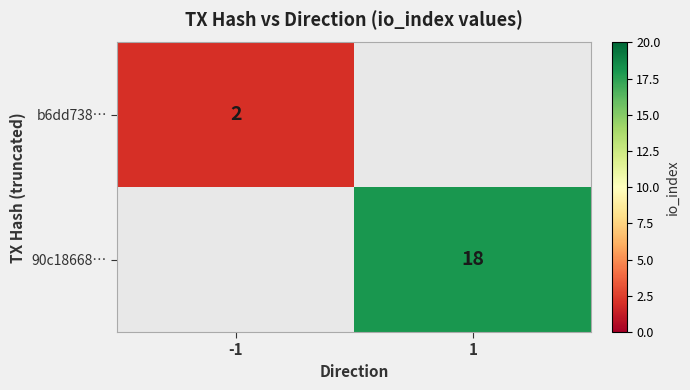

At how many categories does at least one series exceed 2?

1